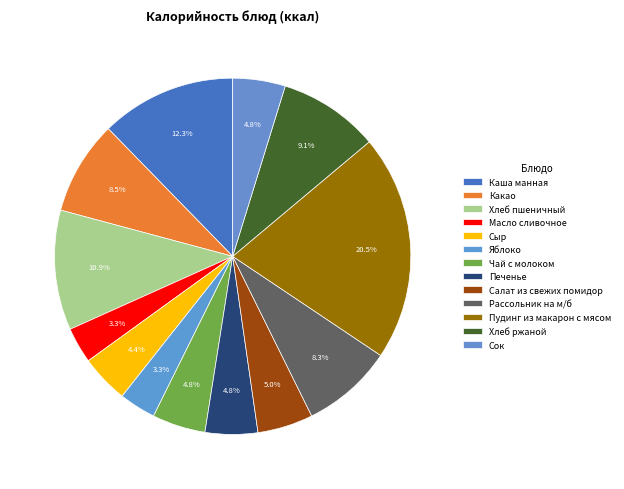

Does Чай с молоком account for over 50% of the chart?

No